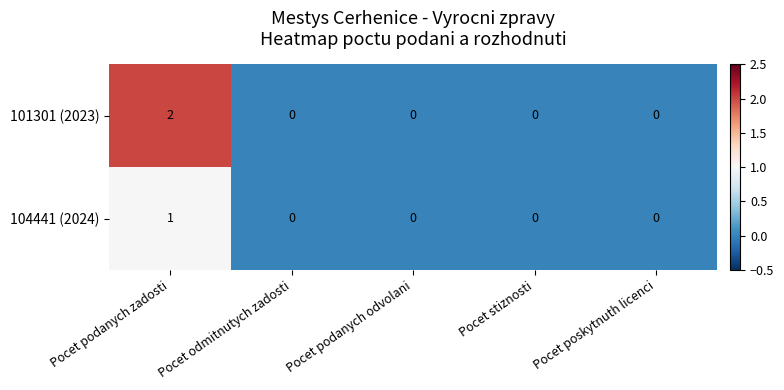

Which category has the highest value across all series?

Pocet podanych zadosti